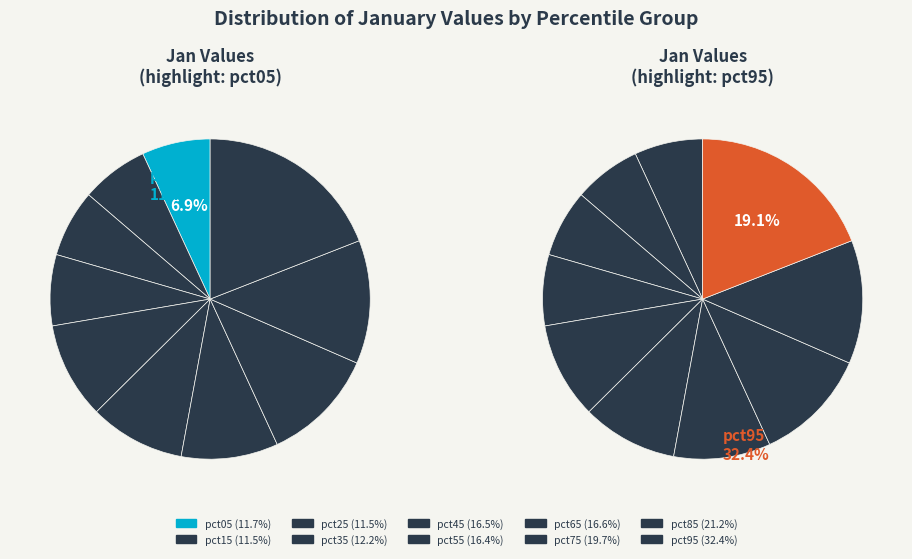

What is the smallest slice in the pie chart?

pct25